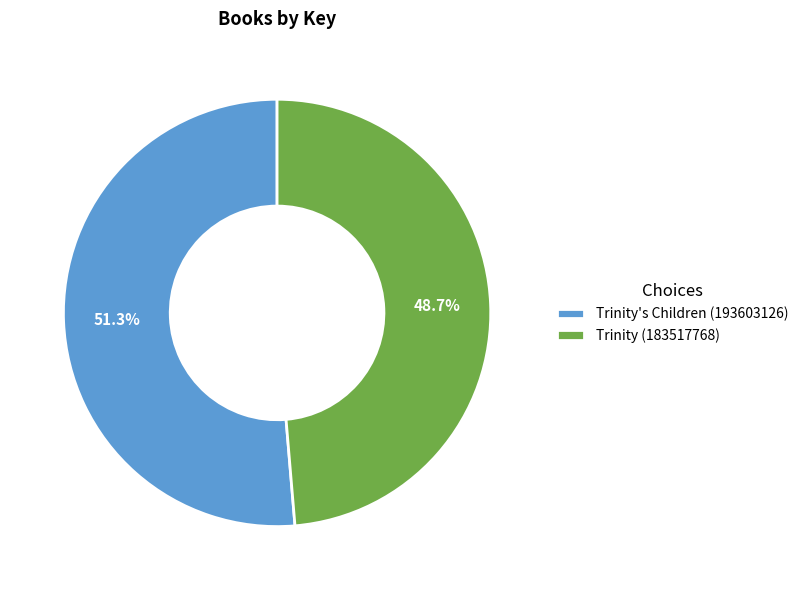

Which category accounts for the majority?

Trinity's Children (193603126)